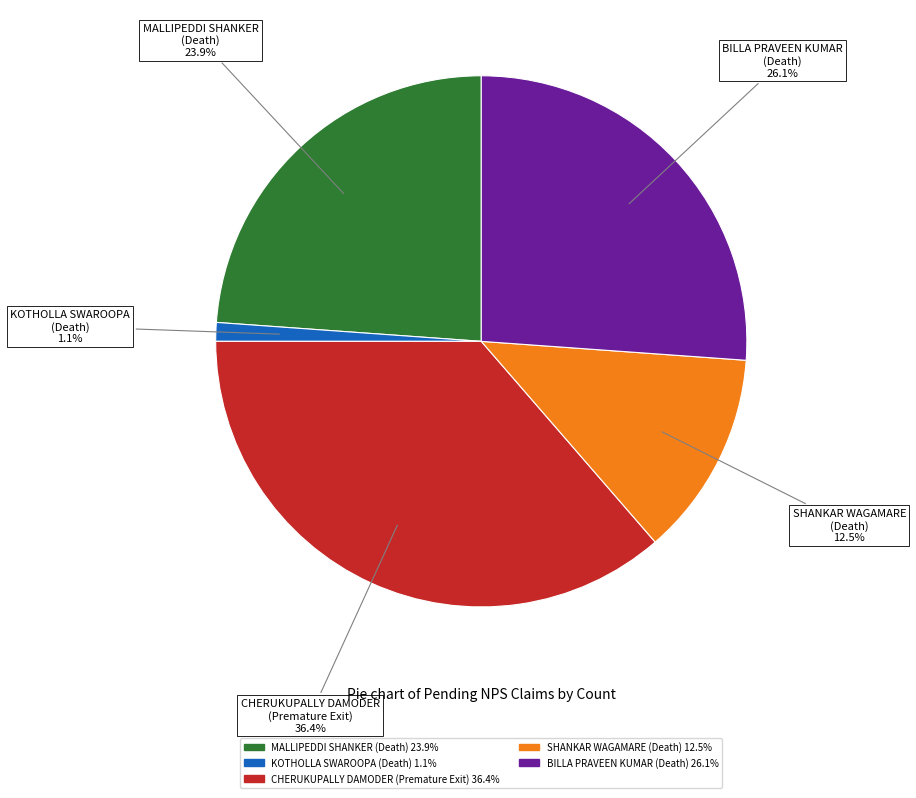

Which slice is the smallest?

KOTHOLLA SWAROOPA (Death)